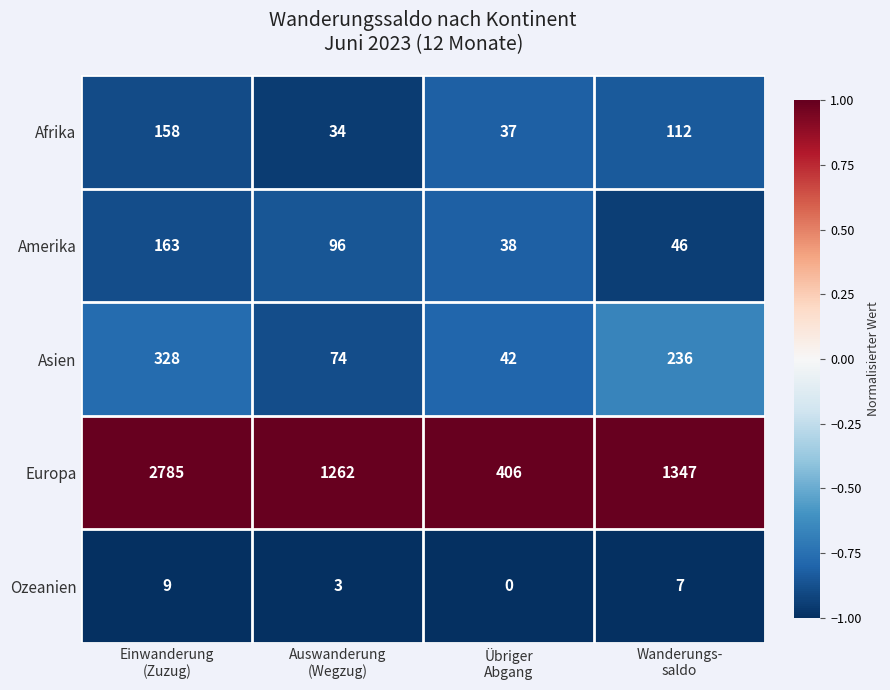

At which category is the sum across all series the highest?

Einwanderung
(Zuzug)